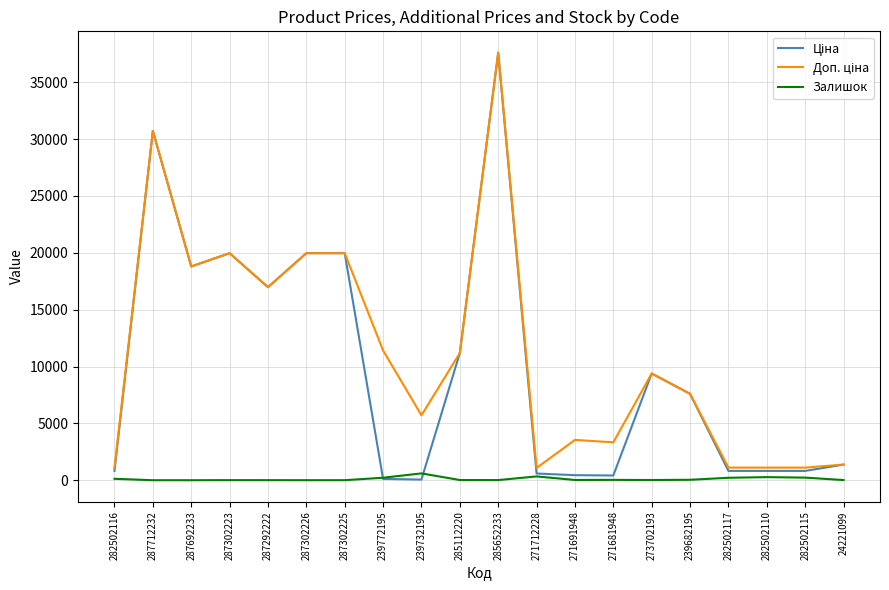

At which category is the sum across all series the highest?

285652233